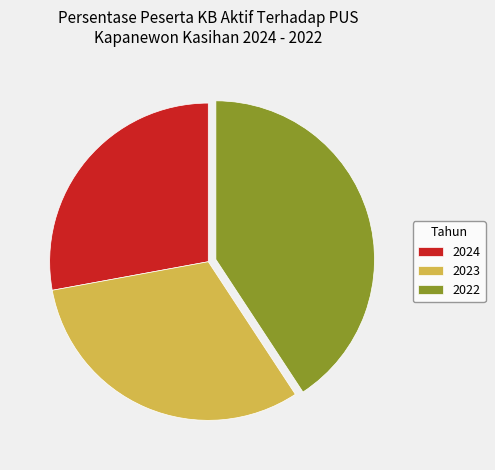

Is the sum of 2024 and 2022 greater than half?

Yes